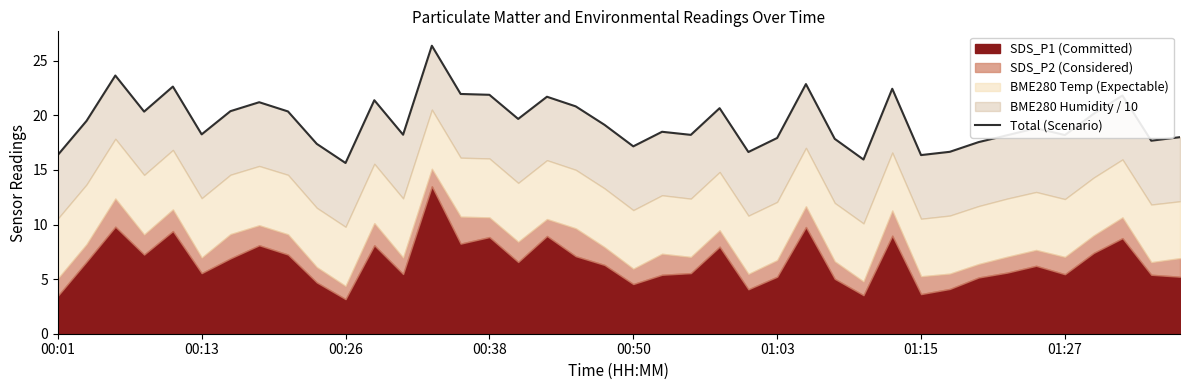

What is the smallest value displayed?

15.6